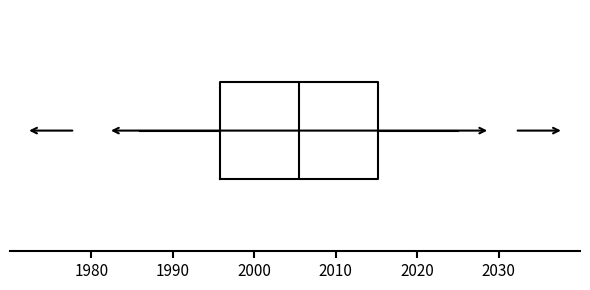

Where does the right whisker of the box end on the x-axis? The values are not printed on the chart, so give them approximately, as read against the axis.

2025